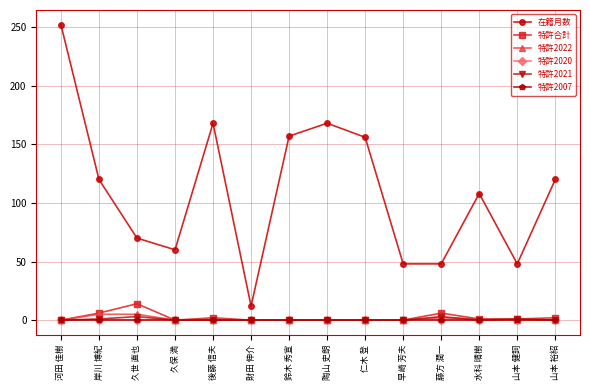

Which series has the largest total across all categories?

在籍月数